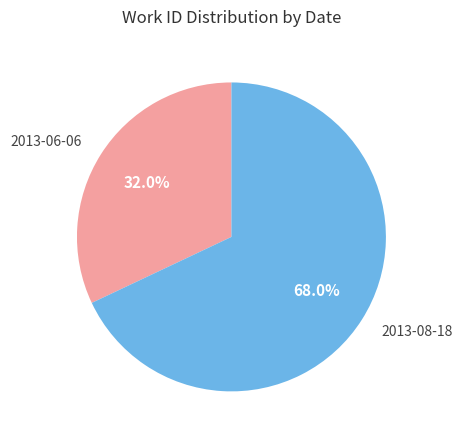

Count the number of slices in the pie.

2